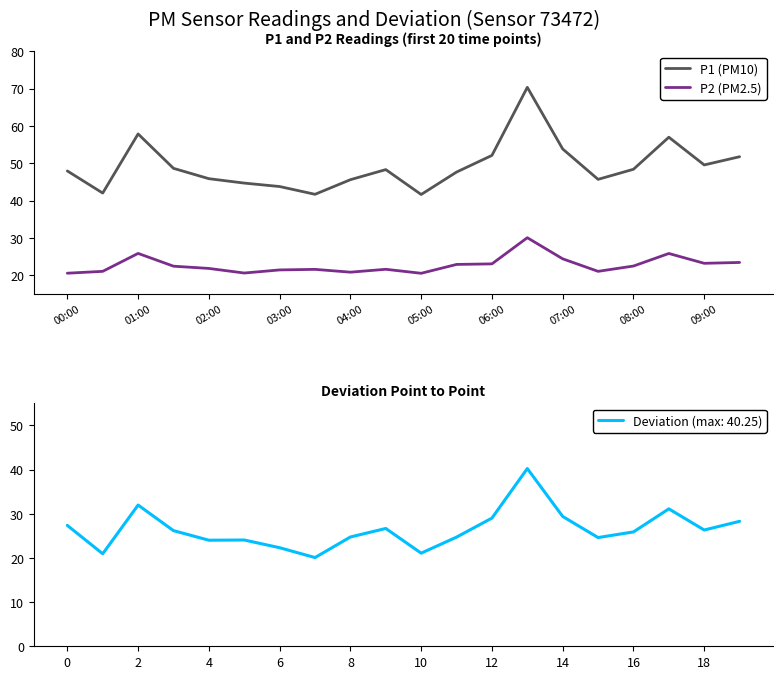

How many interior local valleys does the P1 (PM10) series have?

5